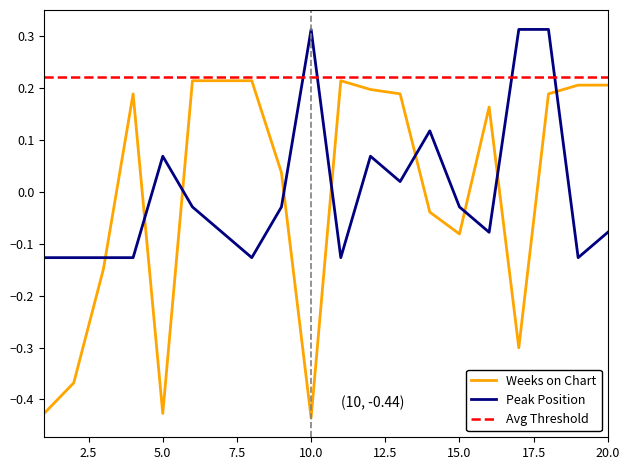

Which has a higher value, 20 or 2?

20